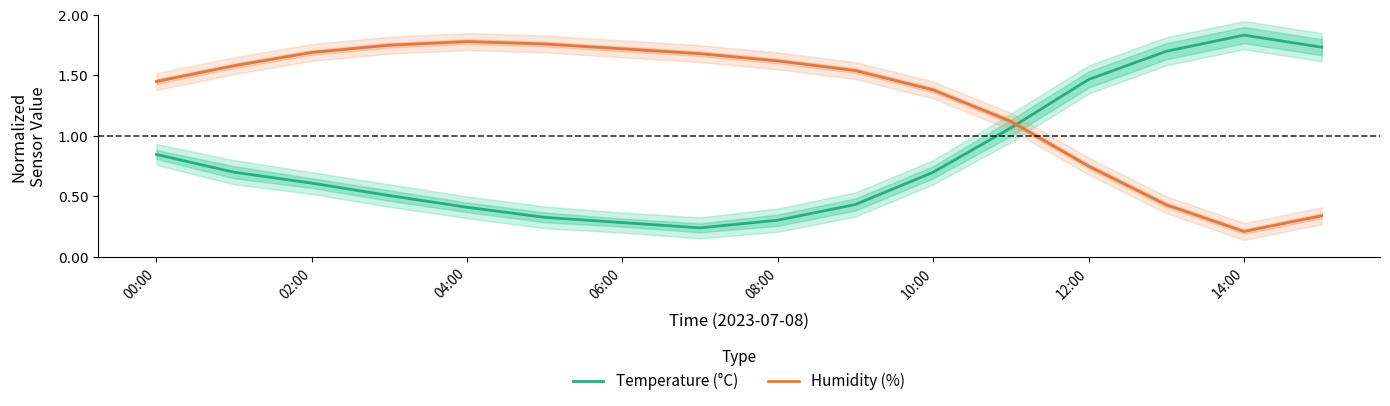

Does the chart have visible grid lines?

No